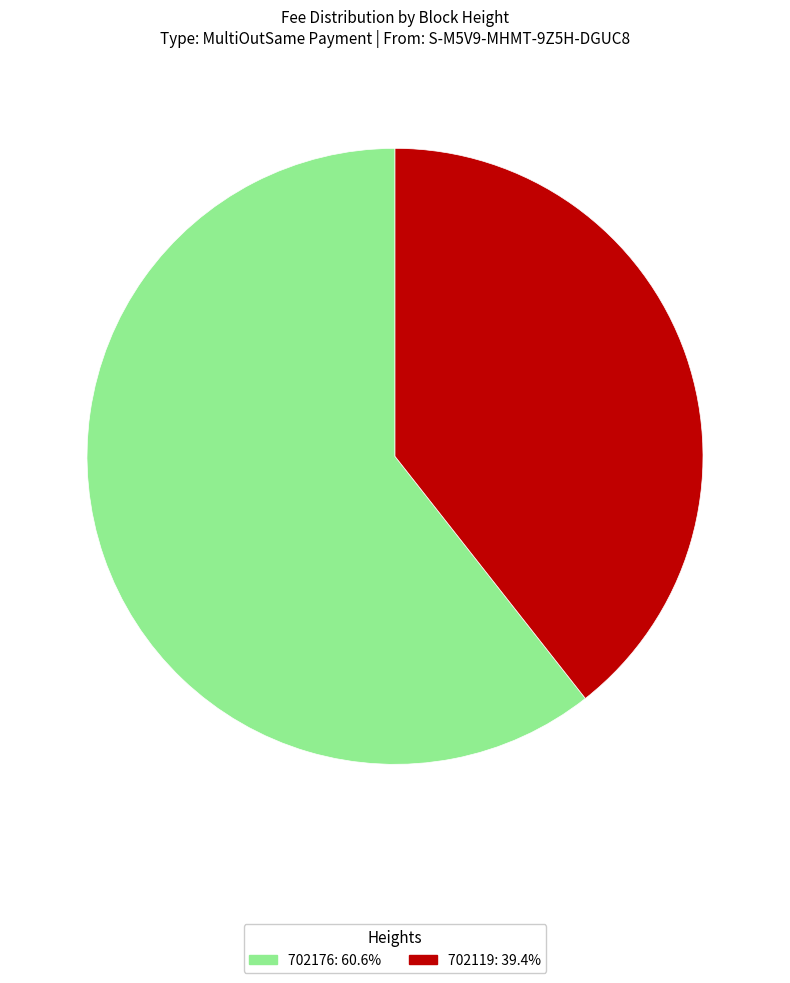

Is the sum of 702176 and 702119 greater than half?

Yes